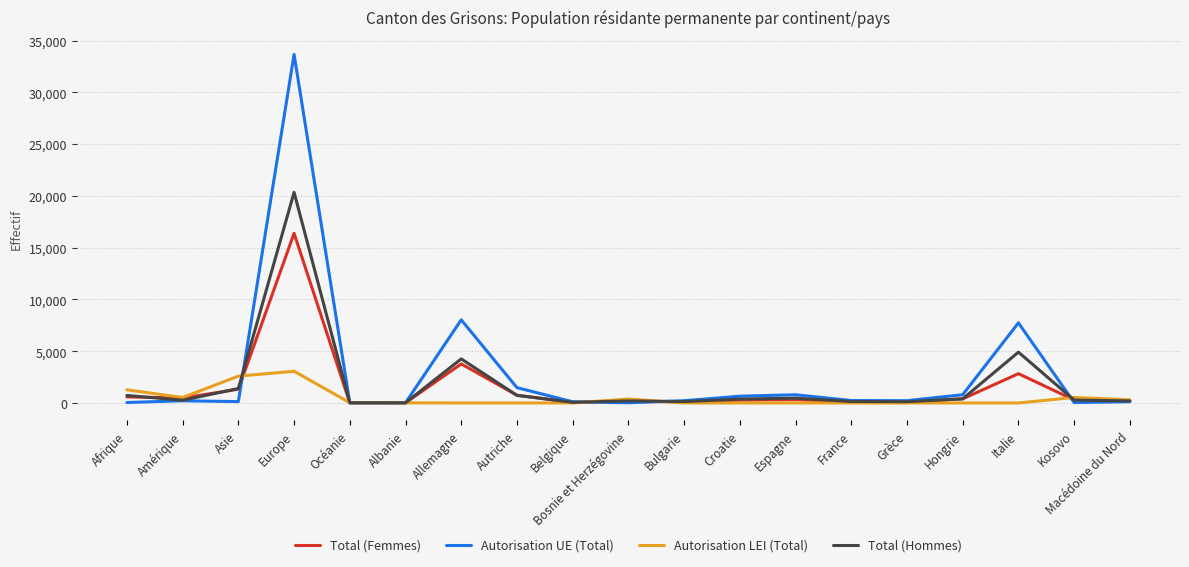

Which series has the largest total across all categories?

Autorisation UE (Total)